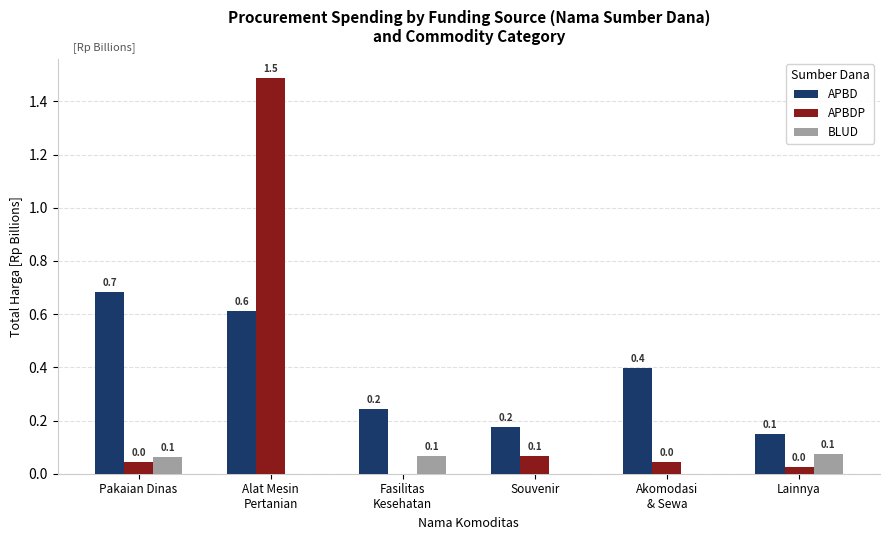

The BLUD series shows 0.0 at Souvenir. True or false?

True